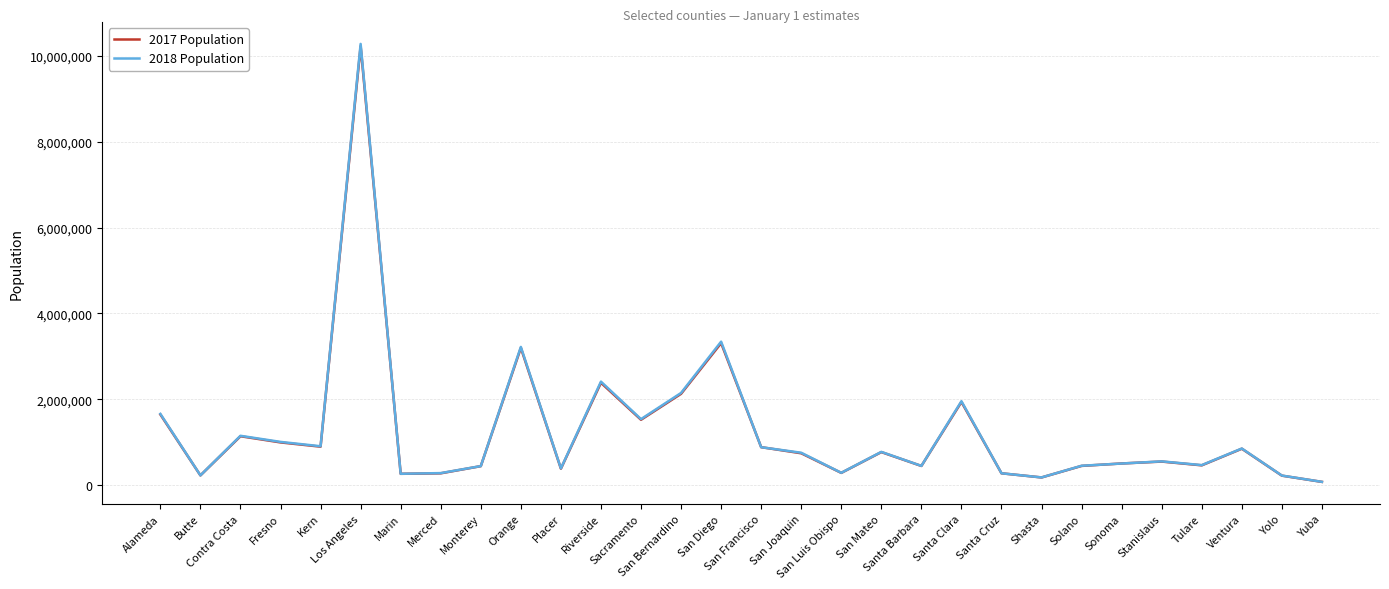

What position from the left is Kern?

5